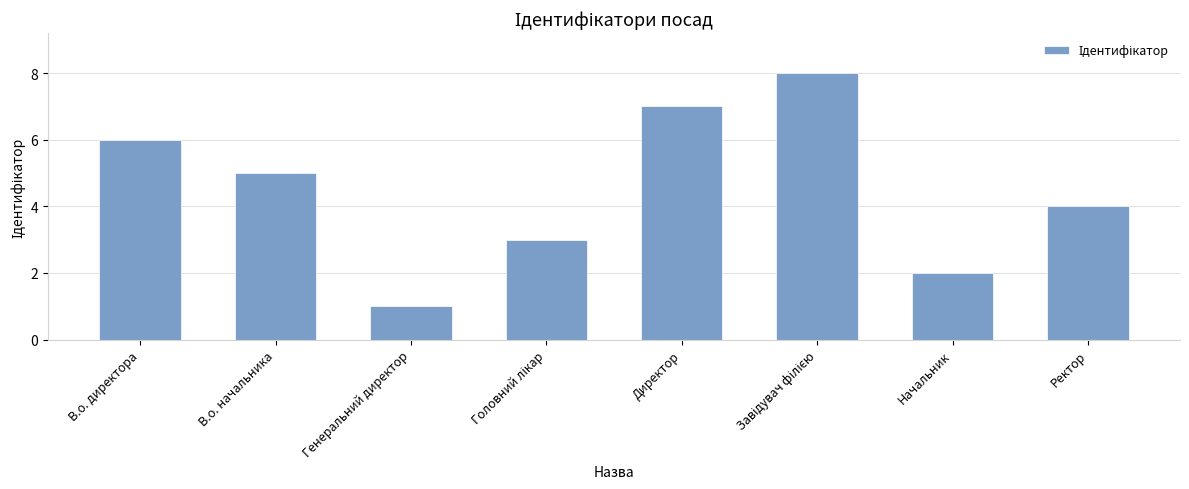

Does the chart contain any negative values?

No